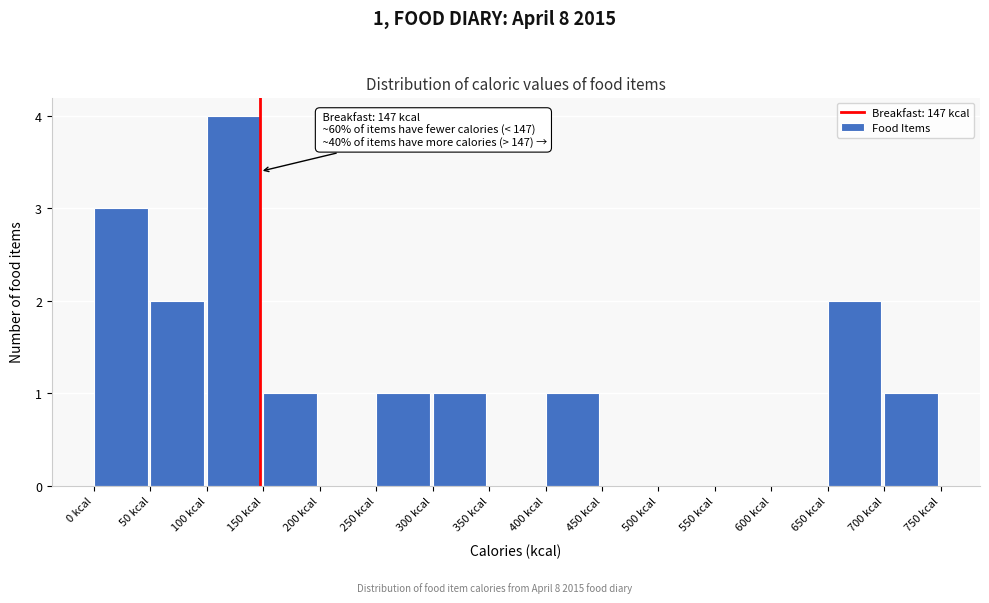

Over which range of the x-axis is the bar tallest?

100 to 150